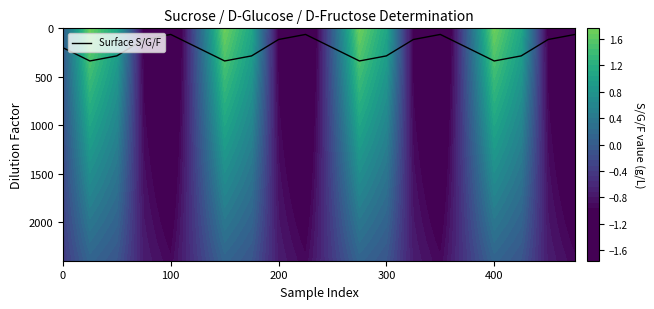

What is the minimum value for Surface S/G/F?

63.0